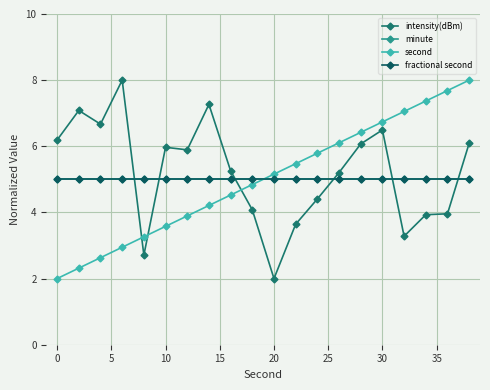

True or false: intensity(dBm) has more than 0 points higher than both neighbors.

True